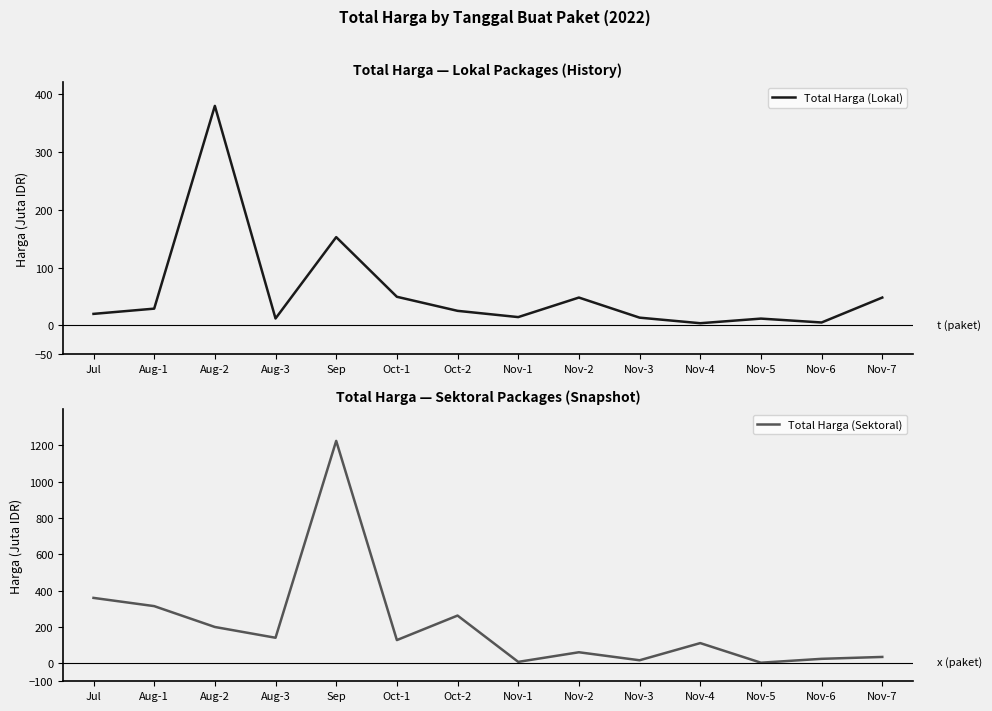

Rank the categories by Total Harga (Sektoral) value from highest to lowest.

Sep, Jul, Aug-1, Oct-2, Aug-2, Aug-3, Oct-1, Nov-4, Nov-2, Nov-7, Nov-6, Nov-3, Nov-1, Nov-5